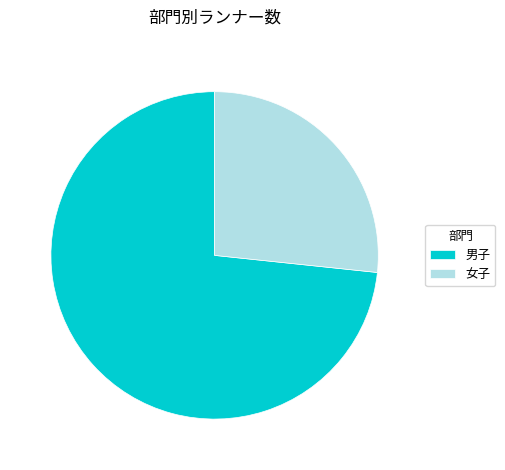

Rank the categories by value from lowest to highest.

女子, 男子